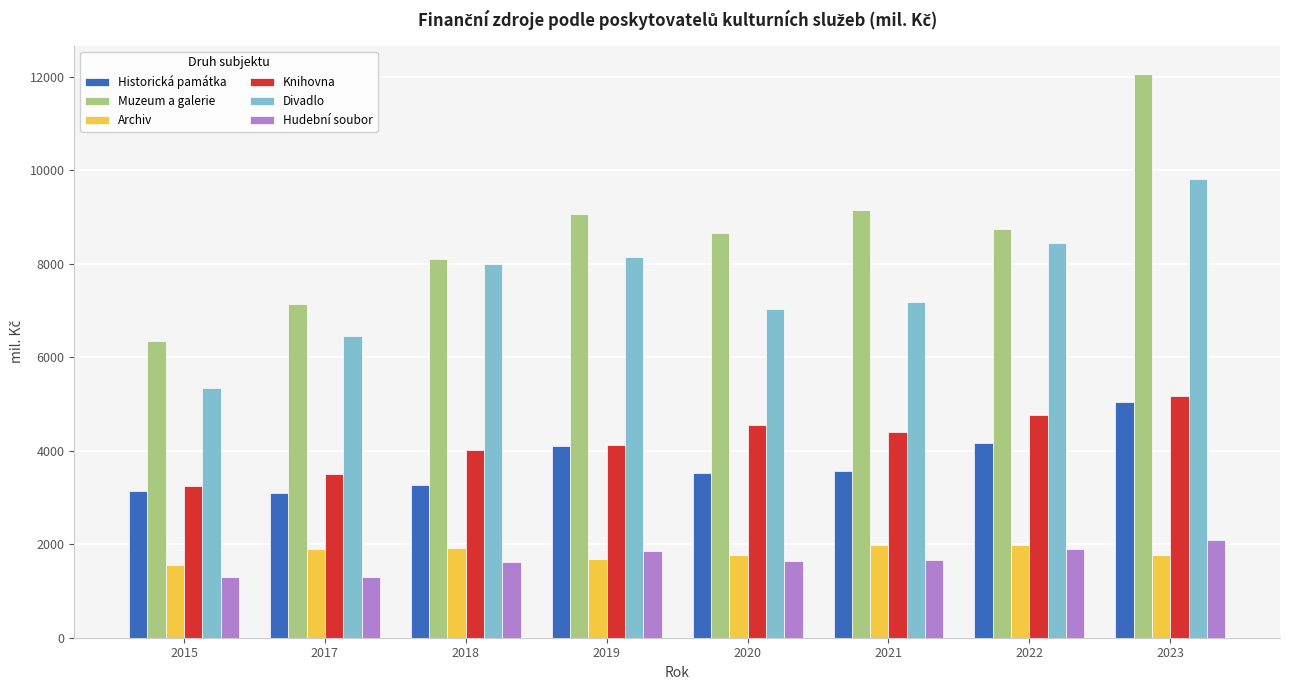

At which category is the sum across all series the highest?

2023